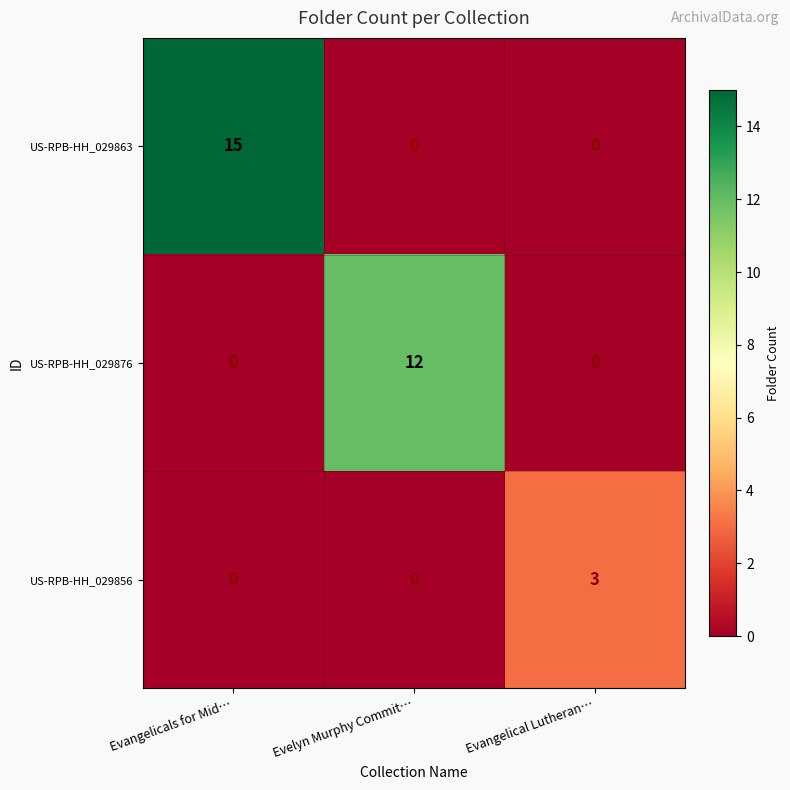

What is the sum of all US-RPB-HH_029863 values?

15